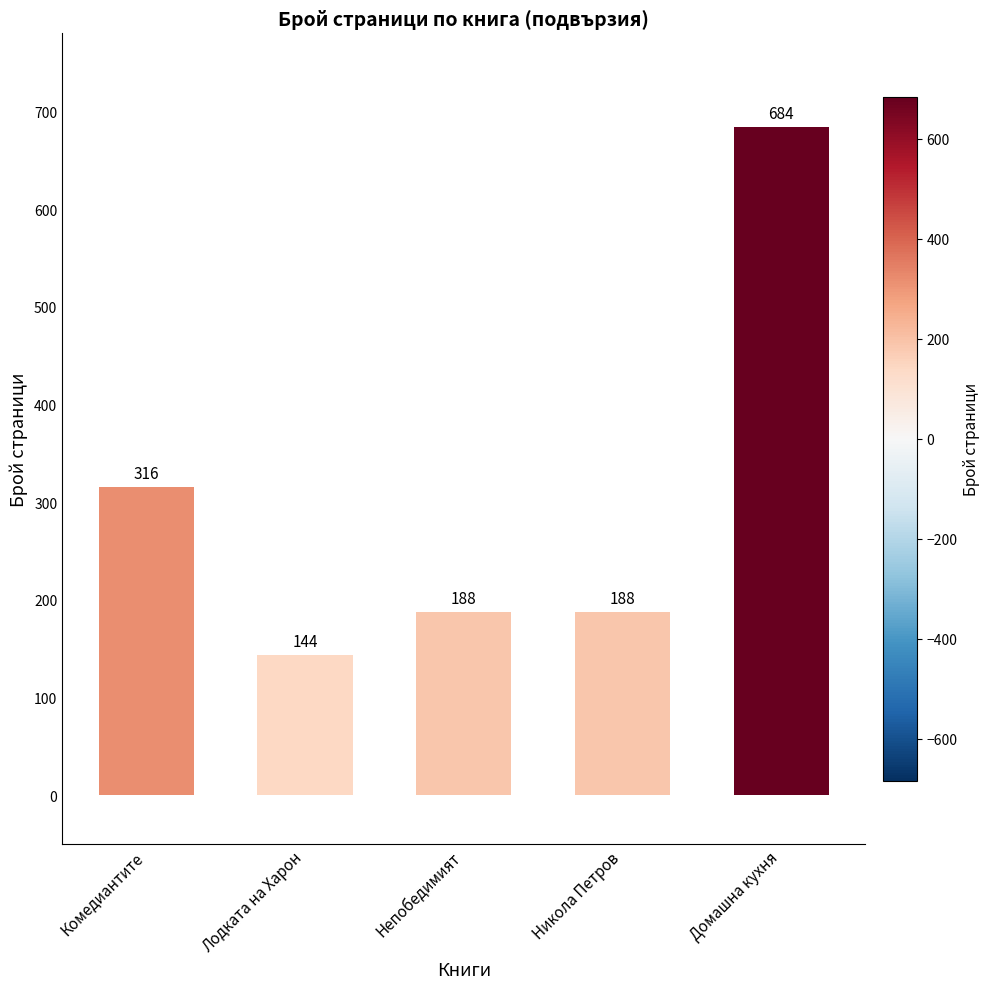

The value at Никола Петров is 188. True or false?

True